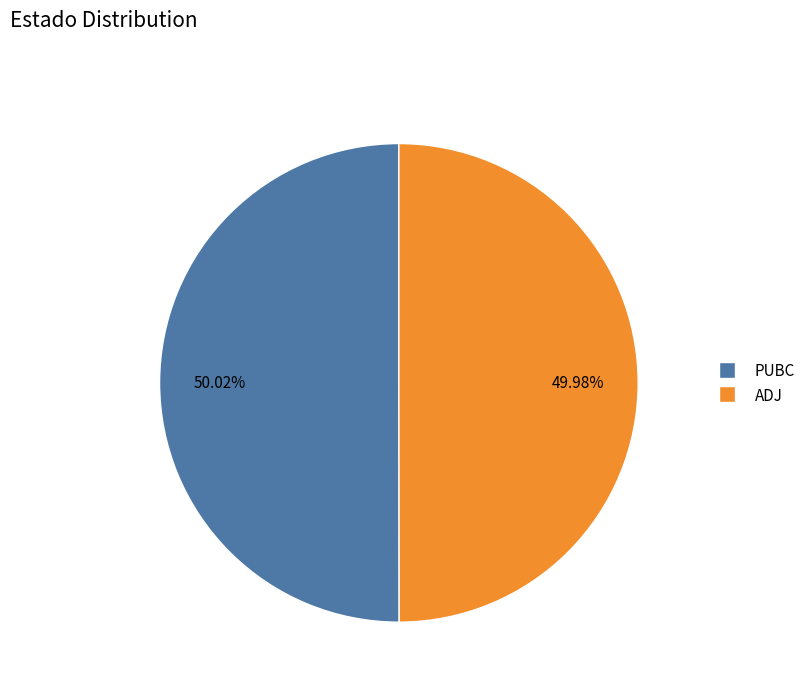

Is there a majority slice in this chart?

Yes